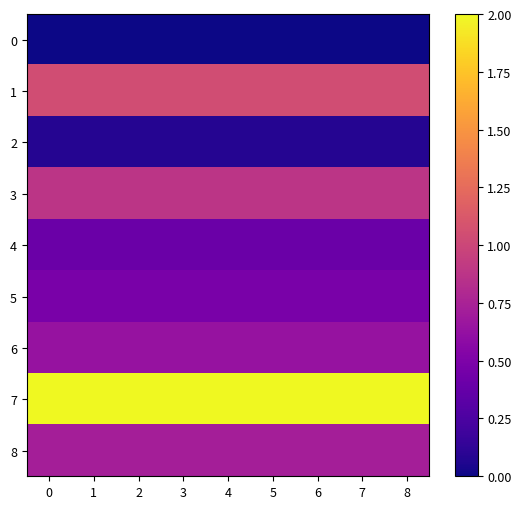

At how many categories does at least one series exceed 1?

9